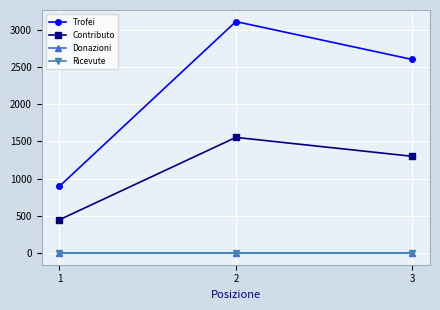

Is this an area chart (filled region under the line)?

No